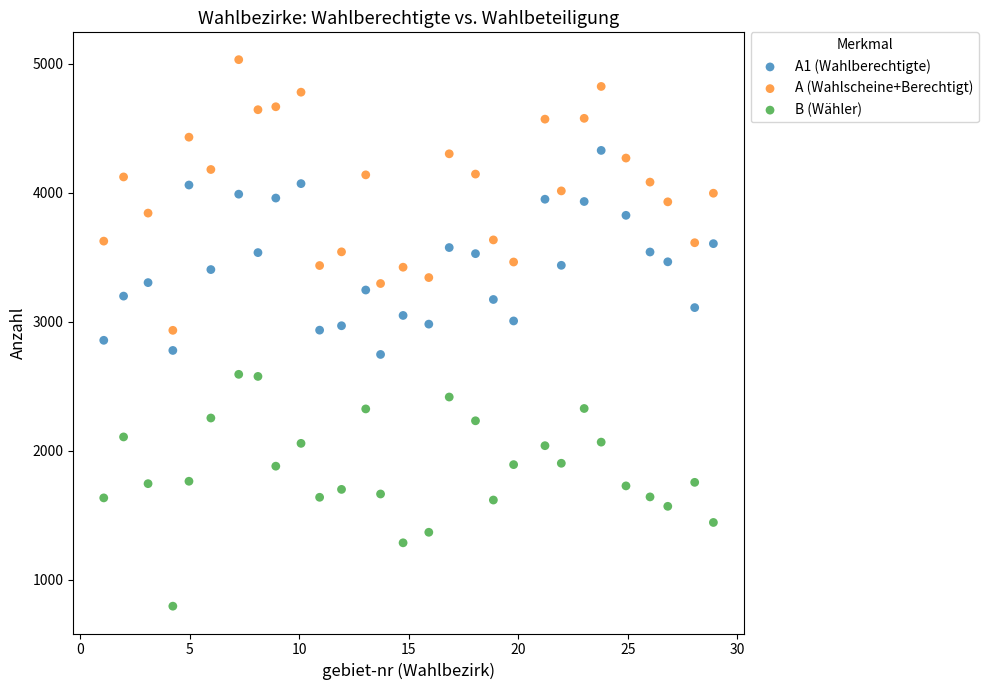

Across all data points, what is the range of Y values (max minus min)?

4237.8